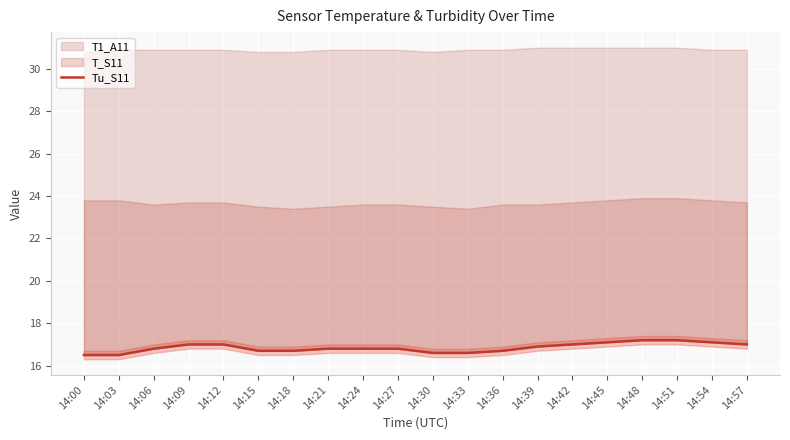

Is it true that the value at 14:45 is 17.1?

True